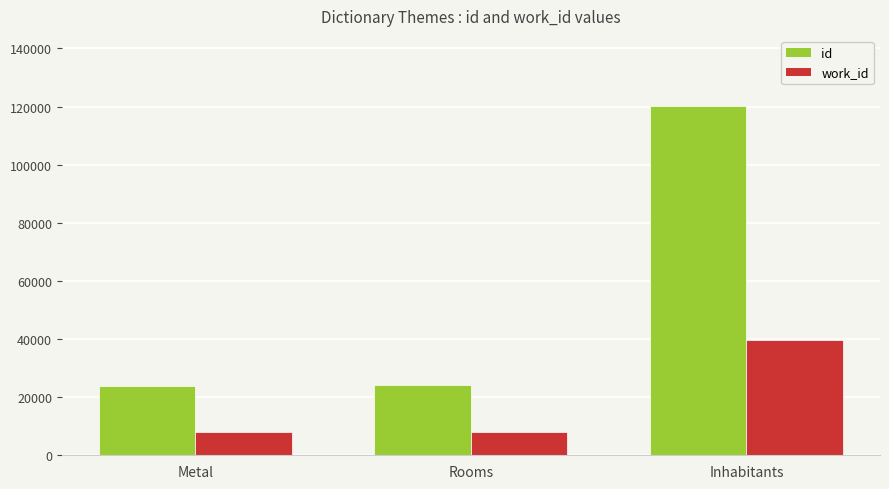

What is the minimum value shown in the chart?

7934